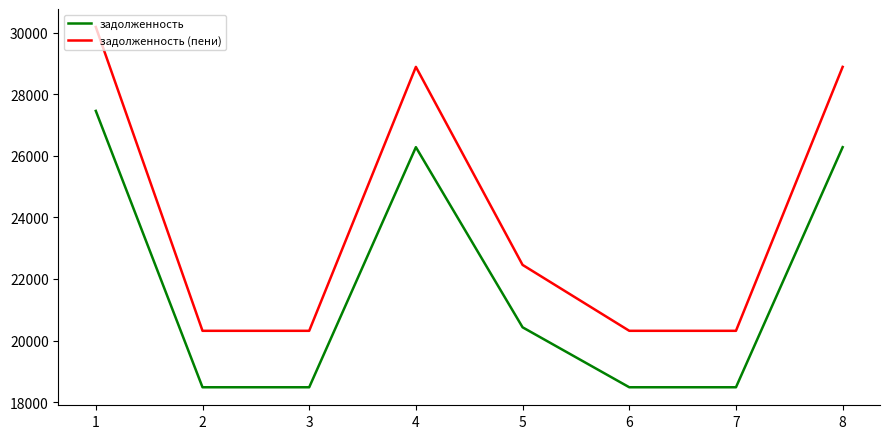

What is the total value across all series at 5?

42887.5